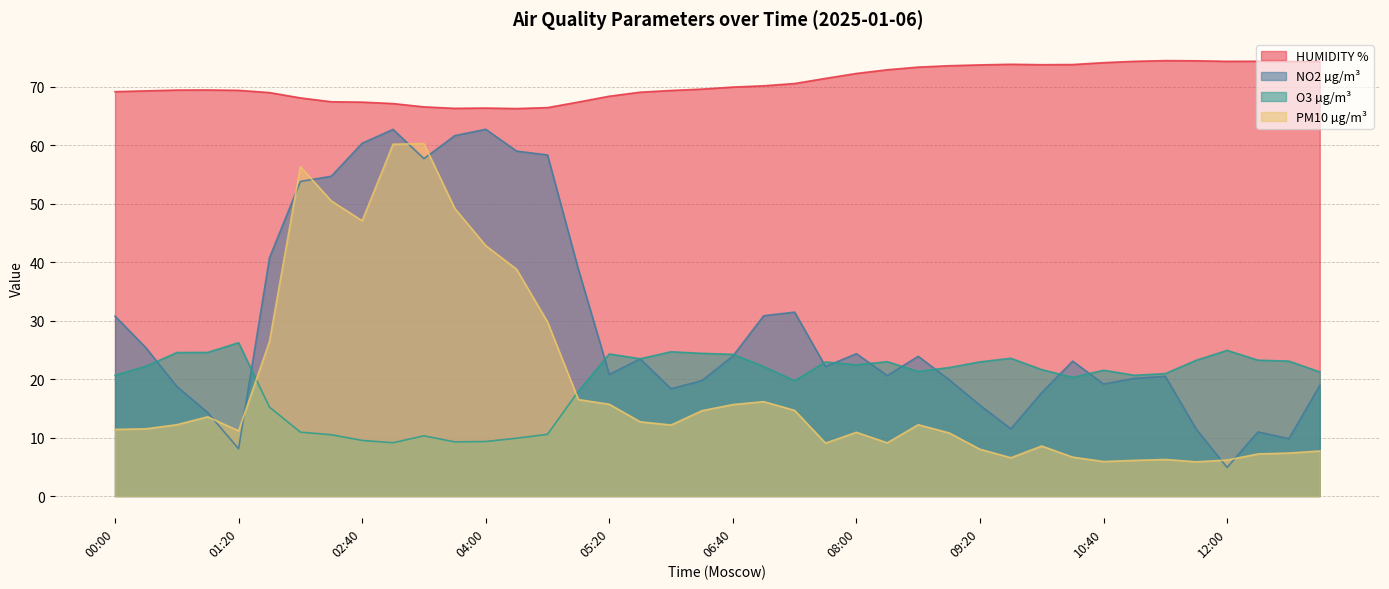

What is the total value across all series at 10:20?

123.9